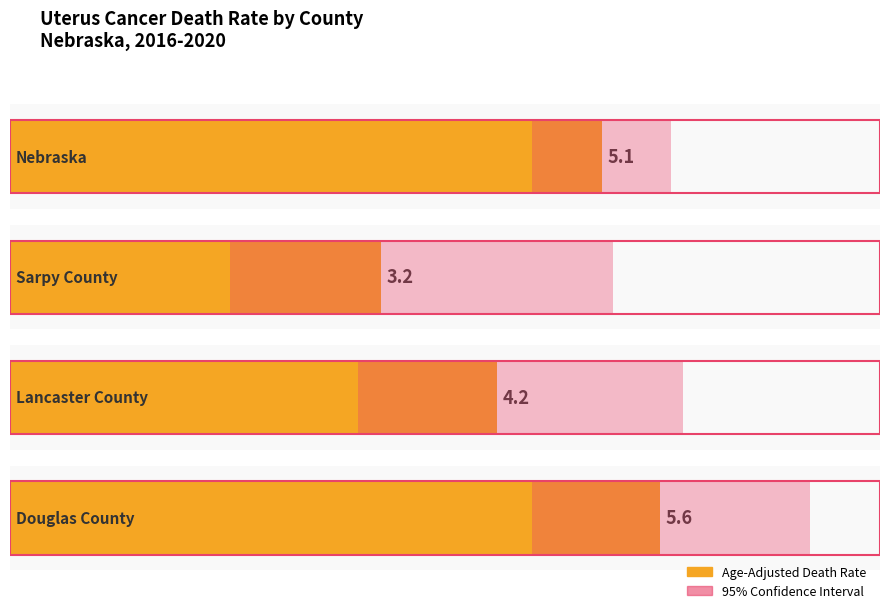

What is the value of the 1st bar from the left?

5.1